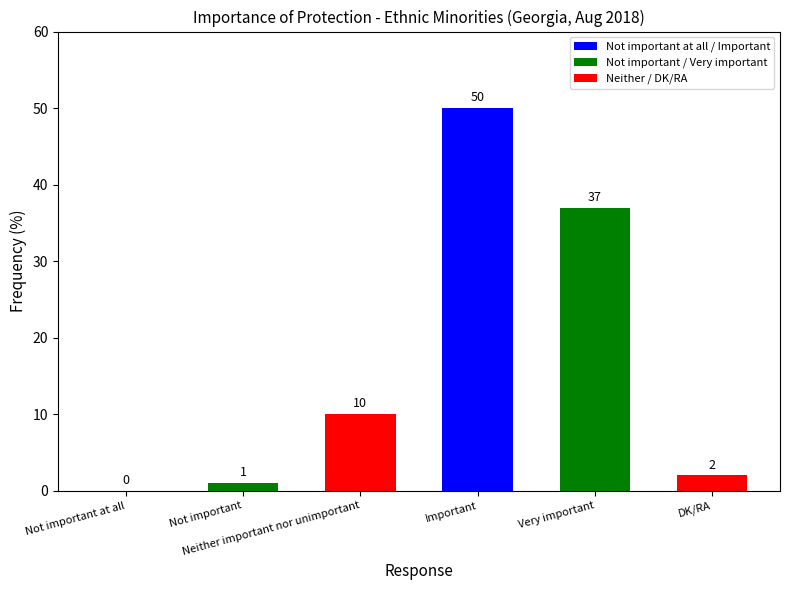

Which has a higher value, Important or Not important at all?

Important